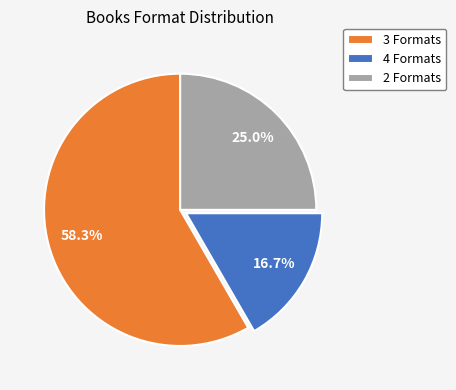

Approximately how many times larger is the value at 3 Formats compared to 2 Formats?

2.3